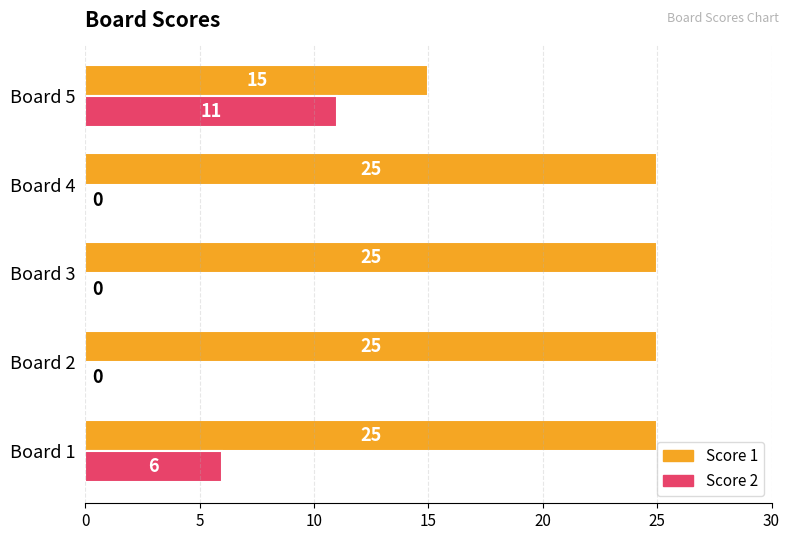

What is the total value across all series at Board 5?

26